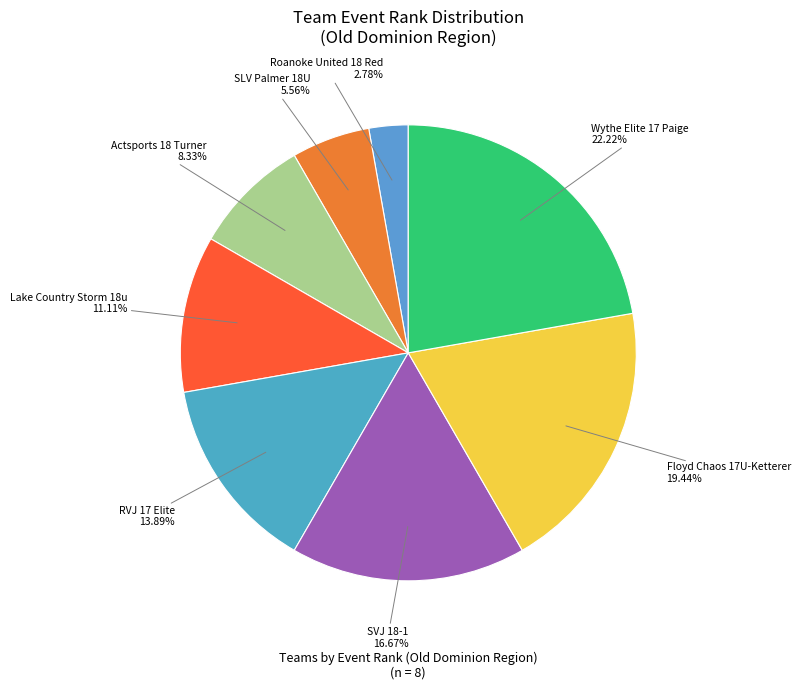

What is the smallest slice in the pie chart?

Roanoke United 18 Red